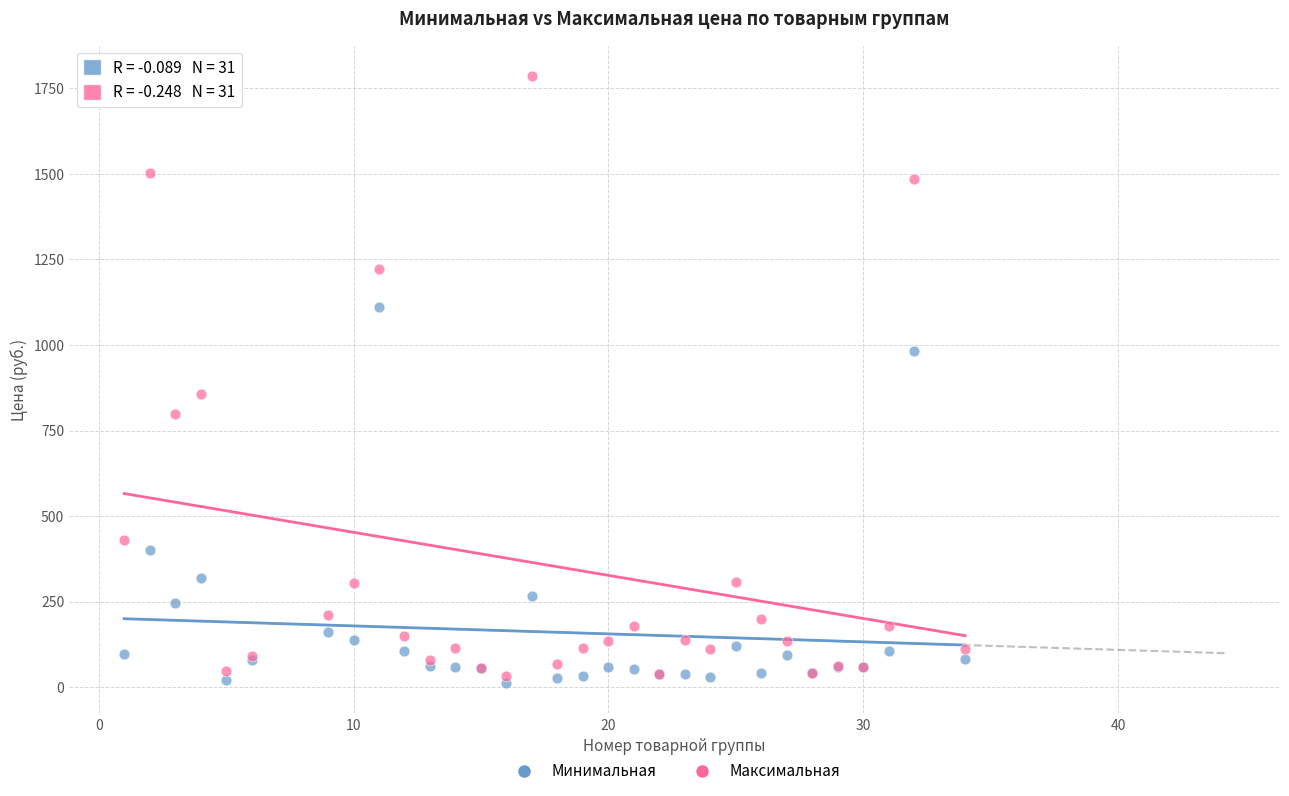

In the Минимальная series, what Y value is closest to 561?

400.0